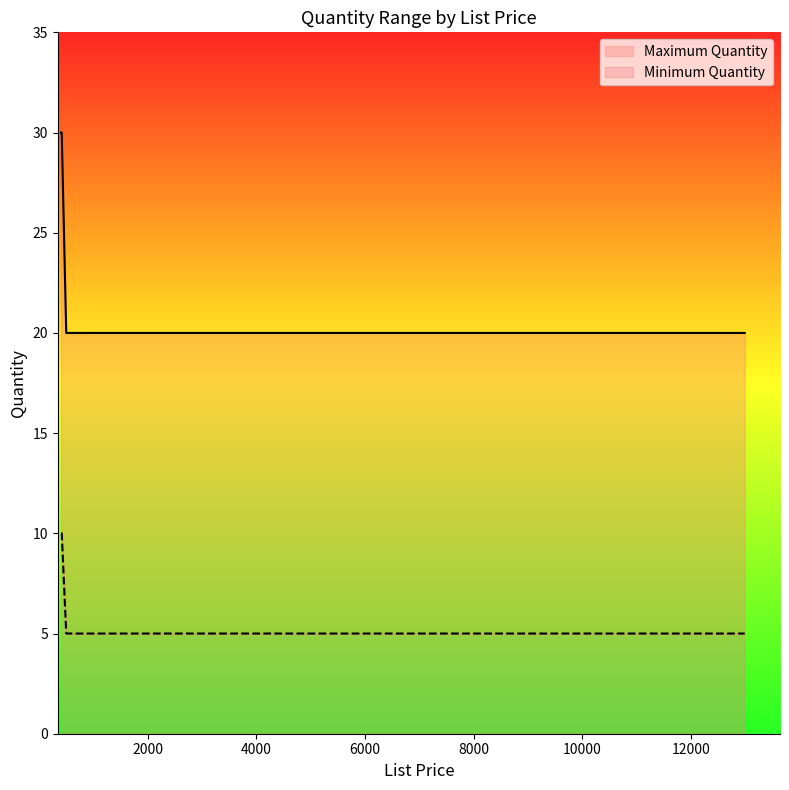

At which category does the chart reach its minimum across all series?

495